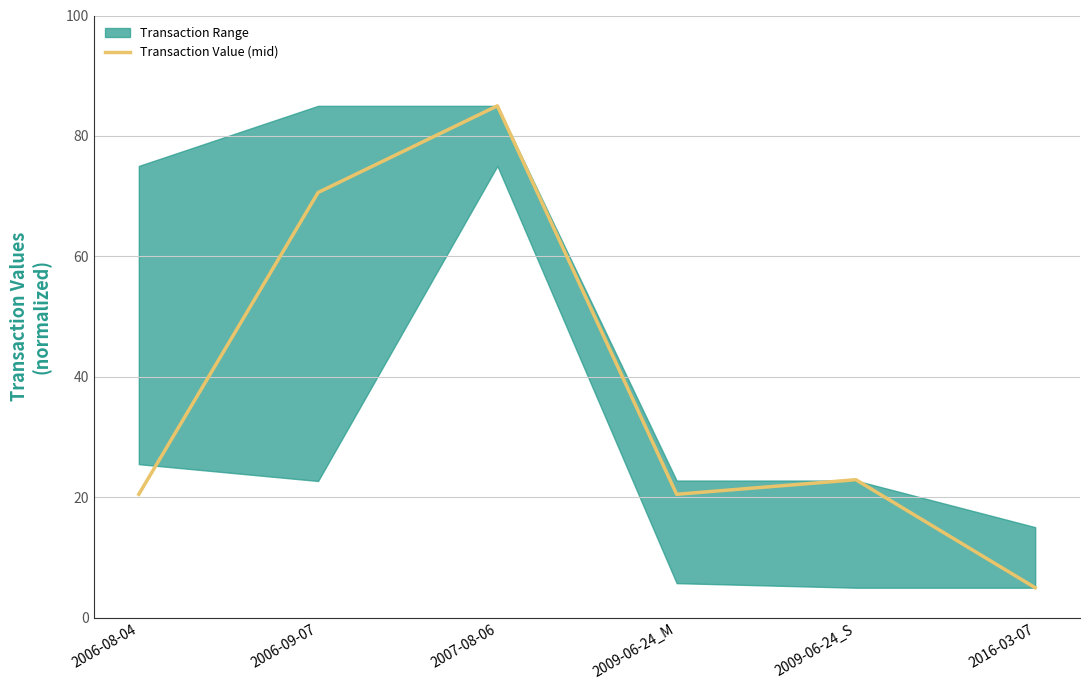

Which label corresponds to the largest value in the chart?

2007-08-06